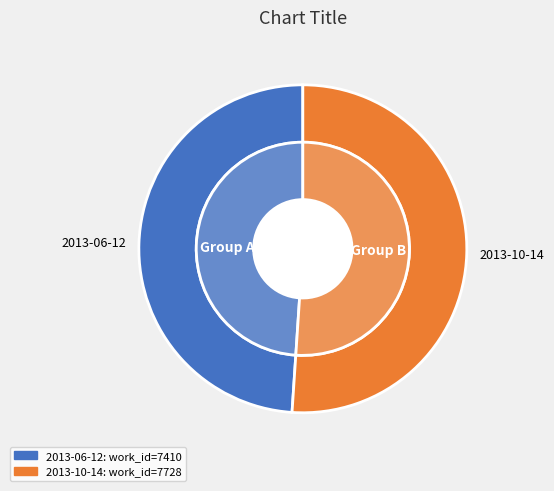

How many slices are in this pie chart?

2